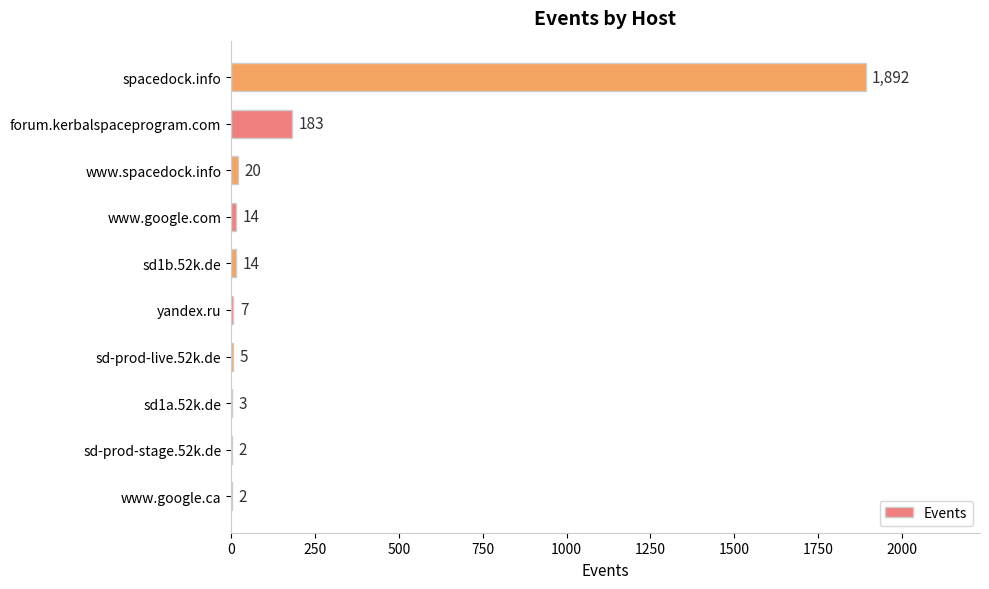

Read the value at spacedock.info, to the nearest 100.

1900